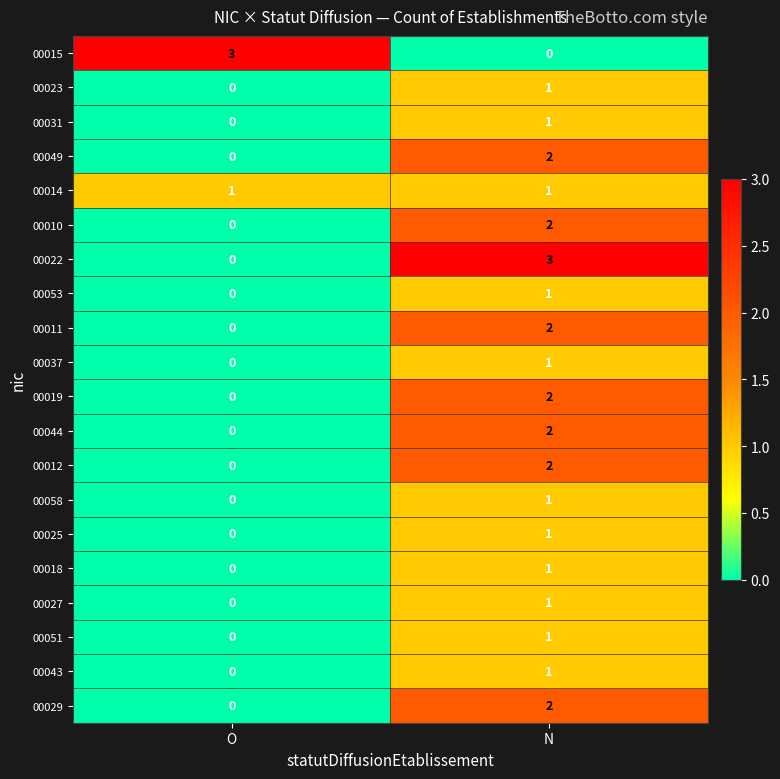

The value of 00049 at N is 2. True or false?

True